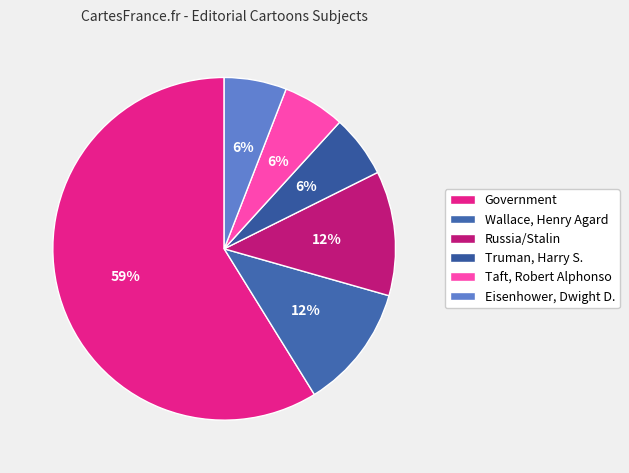

To the nearest percent, what is the average slice percentage?

17%